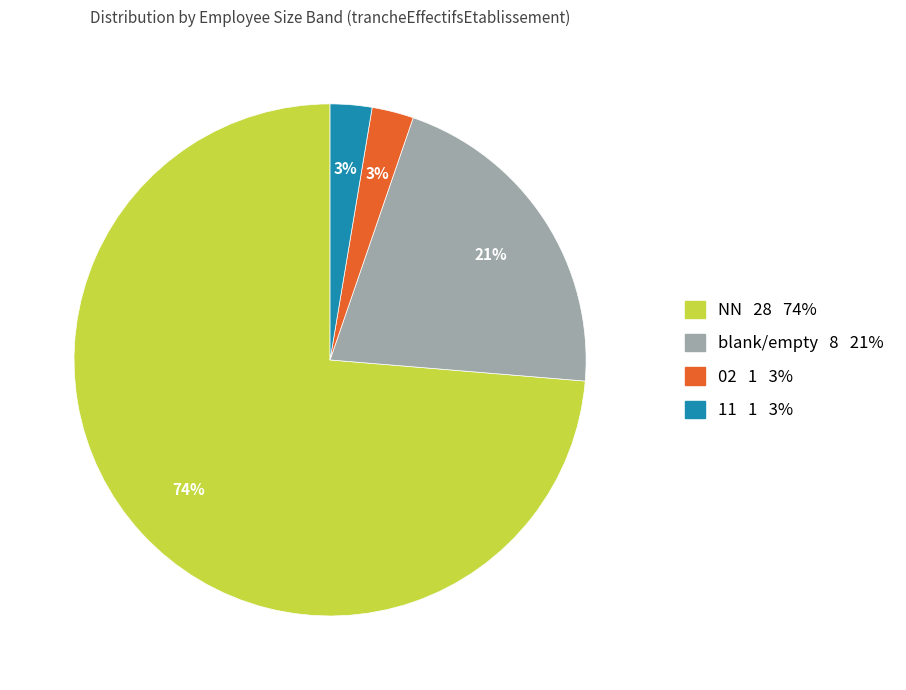

To the nearest percent, what is the average slice percentage?

25%